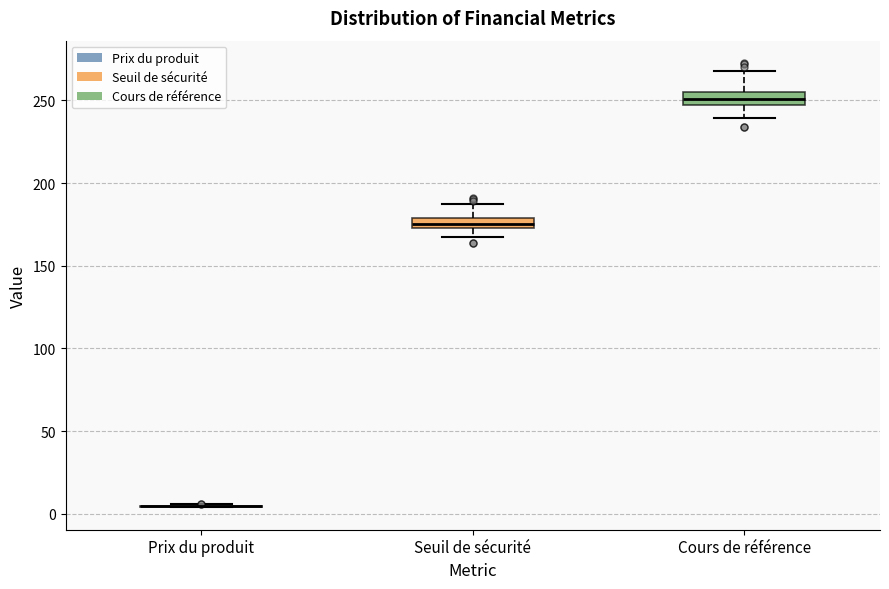

Where is the upper edge of the box for Seuil de sécurité on the y-axis? The values are not printed on the chart, so give them approximately, as read against the axis.

180